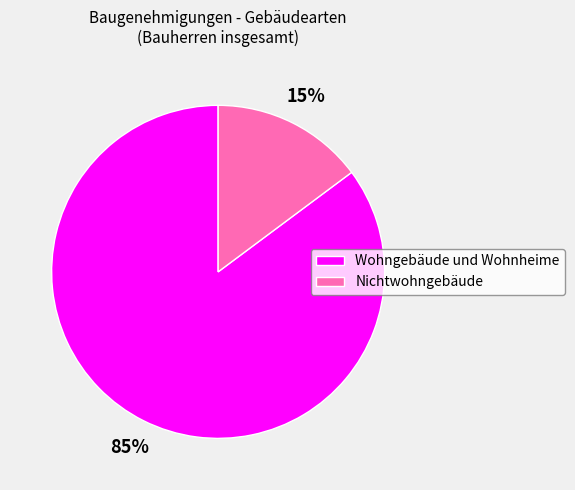

How many slices are in this pie chart?

2